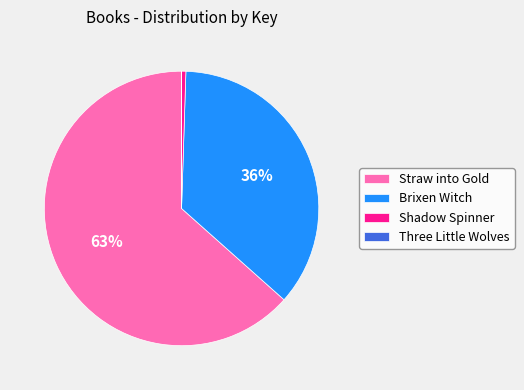

To the nearest percent, what portion does Brixen Witch represent?

36%